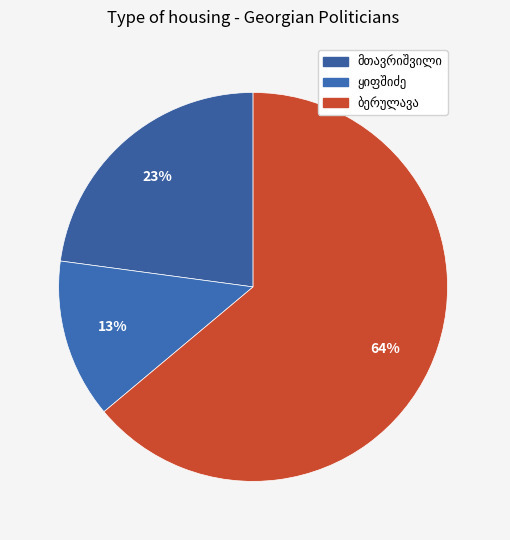

How many slices are in this pie chart?

3